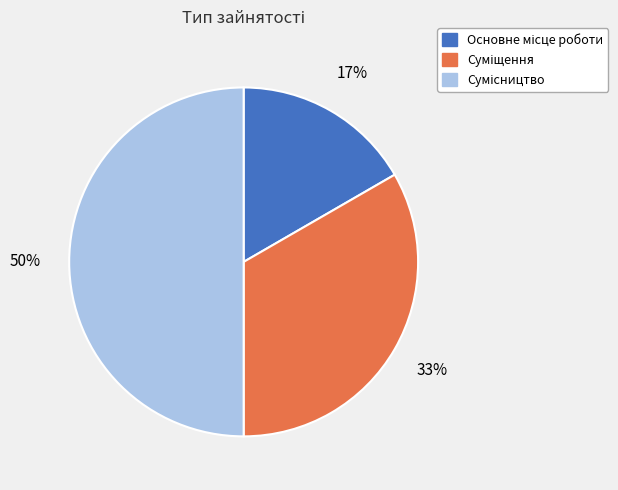

To the nearest percent, what is the average slice percentage?

33%